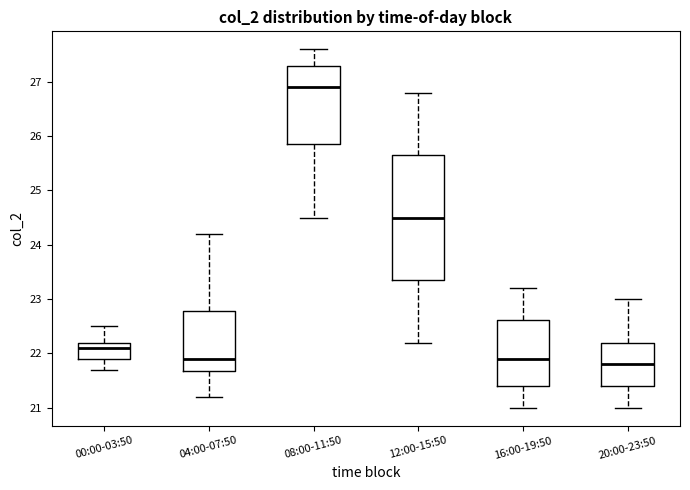

Which box is the tallest, from its lower edge to its upper edge?

12:00-15:50